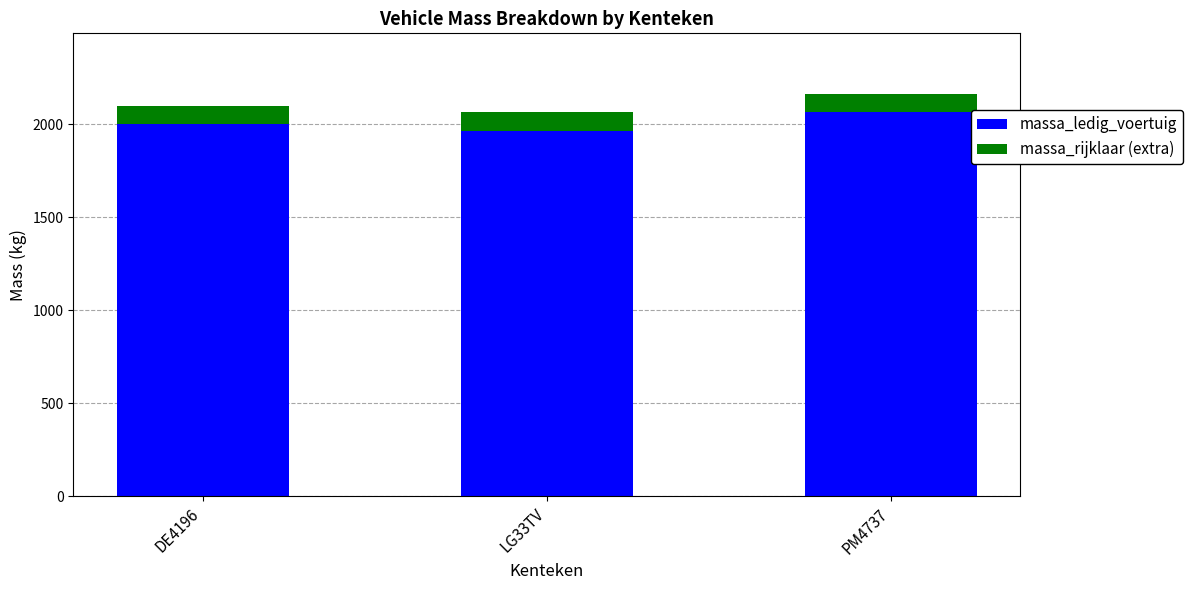

What is the highest value of the massa_ledig_voertuig series?

2064